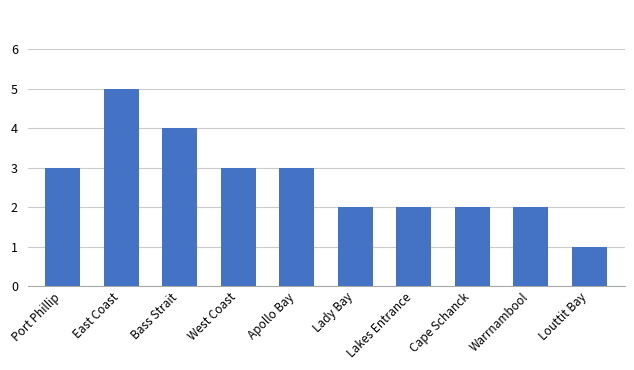

The value at East Coast is 8. True or false?

False